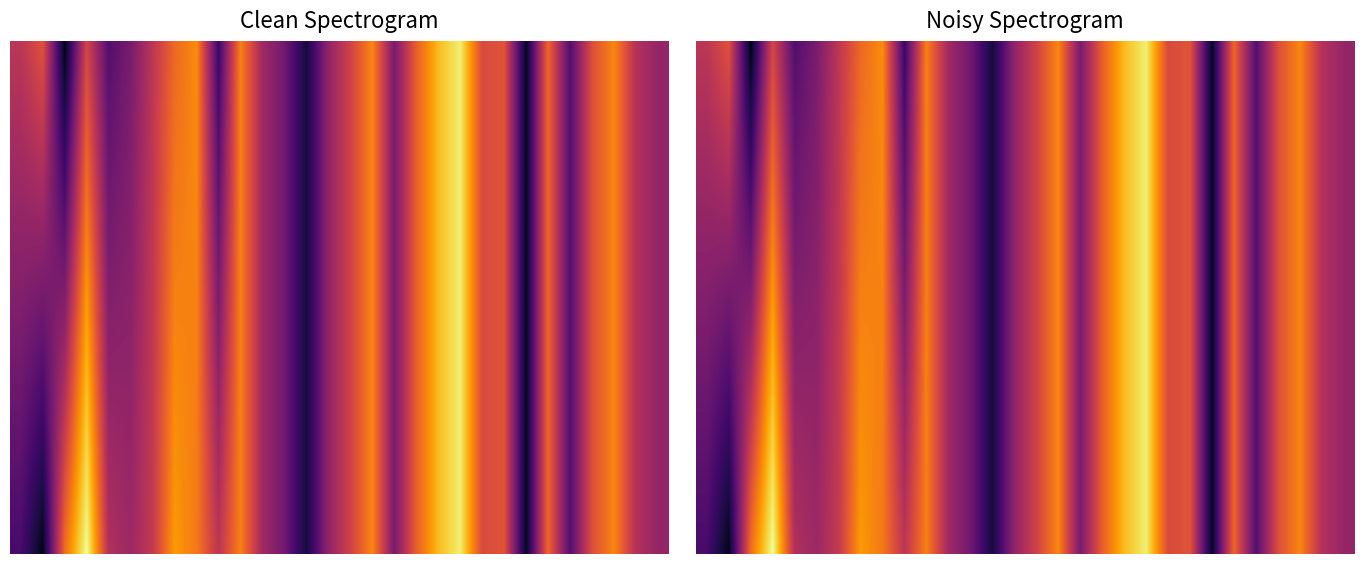

At which category is the sum across all series the highest?

1